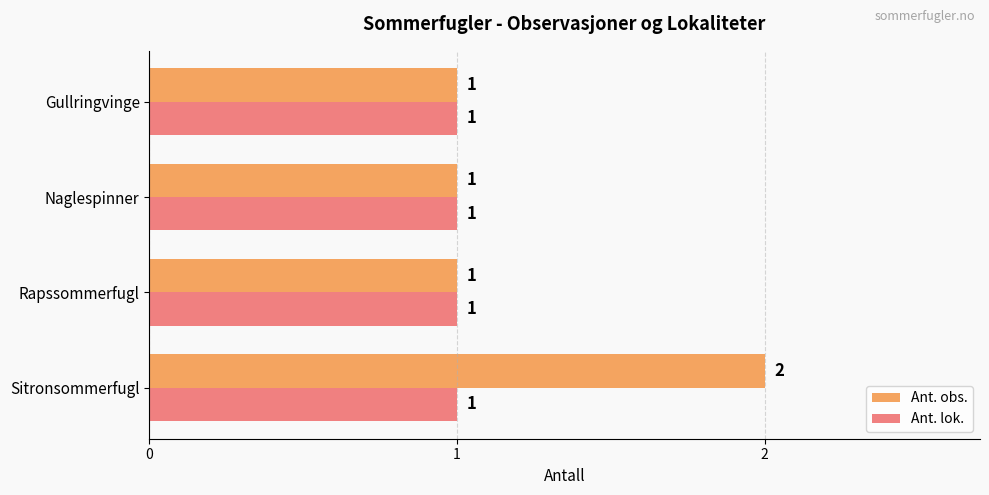

Which label corresponds to the largest value in the chart?

Sitronsommerfugl